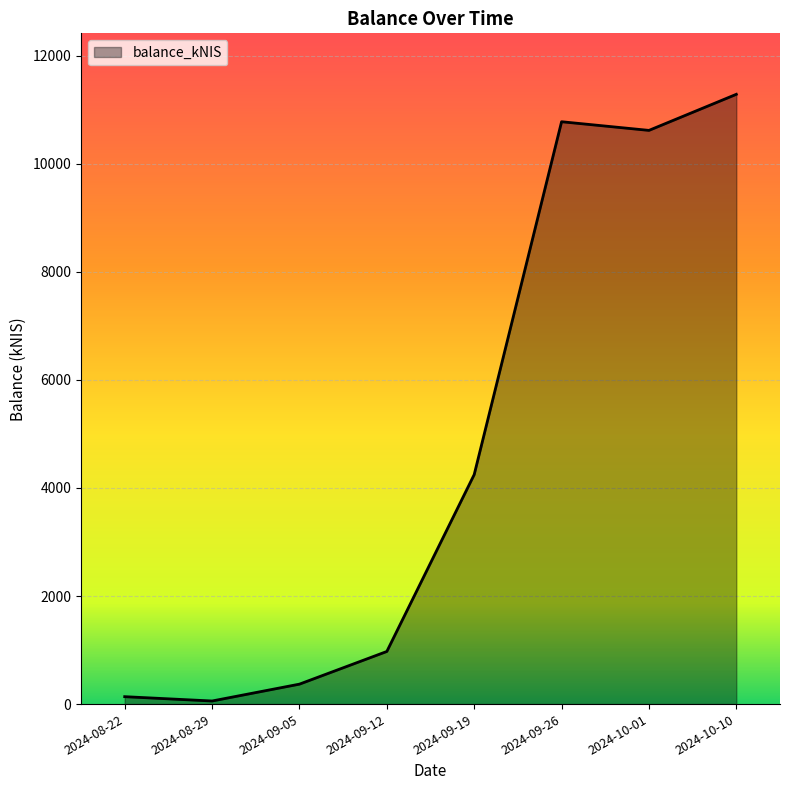

What is the average value?

4808.3